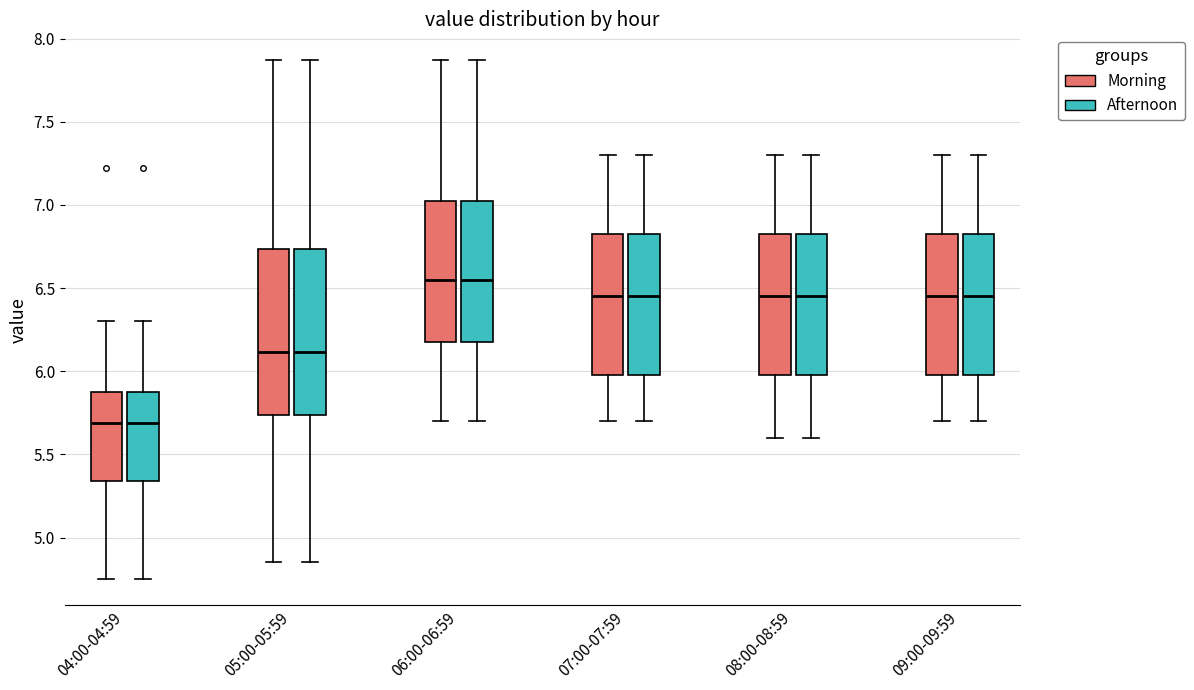

Reading left to right, read every box against the y-axis: the position of its median line, the range the box covers, and the ends of its whiskers. The values are not printed on the chart, so give them approximately, as read against the axis.

04:00-04:59 (Morning): median 5.70, box 5.35 to 5.90, whiskers 4.75 to 6.30
04:00-04:59 (Afternoon): median 5.70, box 5.35 to 5.90, whiskers 4.75 to 6.30
05:00-05:59 (Morning): median 6.10, box 5.75 to 6.75, whiskers 4.85 to 7.85
05:00-05:59 (Afternoon): median 6.10, box 5.75 to 6.75, whiskers 4.85 to 7.85
06:00-06:59 (Morning): median 6.55, box 6.20 to 7.05, whiskers 5.70 to 7.85
06:00-06:59 (Afternoon): median 6.55, box 6.20 to 7.05, whiskers 5.70 to 7.85
07:00-07:59 (Morning): median 6.45, box 6.00 to 6.85, whiskers 5.70 to 7.30
07:00-07:59 (Afternoon): median 6.45, box 6.00 to 6.85, whiskers 5.70 to 7.30
08:00-08:59 (Morning): median 6.45, box 6.00 to 6.85, whiskers 5.60 to 7.30
08:00-08:59 (Afternoon): median 6.45, box 6.00 to 6.85, whiskers 5.60 to 7.30
09:00-09:59 (Morning): median 6.45, box 6.00 to 6.85, whiskers 5.70 to 7.30
09:00-09:59 (Afternoon): median 6.45, box 6.00 to 6.85, whiskers 5.70 to 7.30